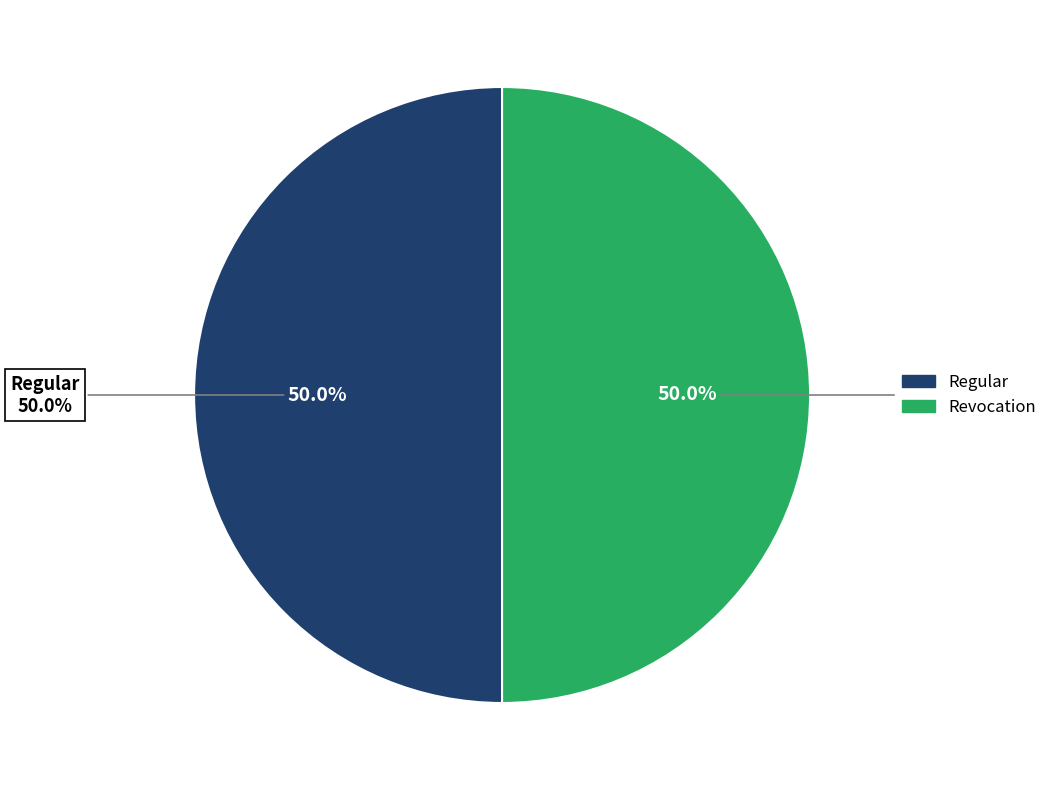

What is the smallest slice in the pie chart?

Revocation